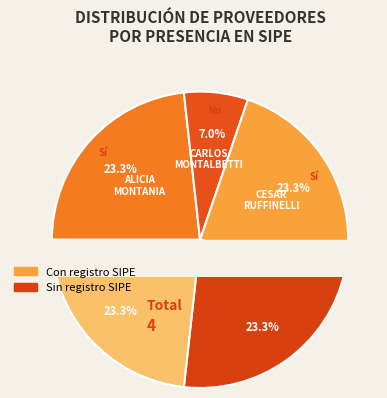

Count the number of slices in the pie.

5